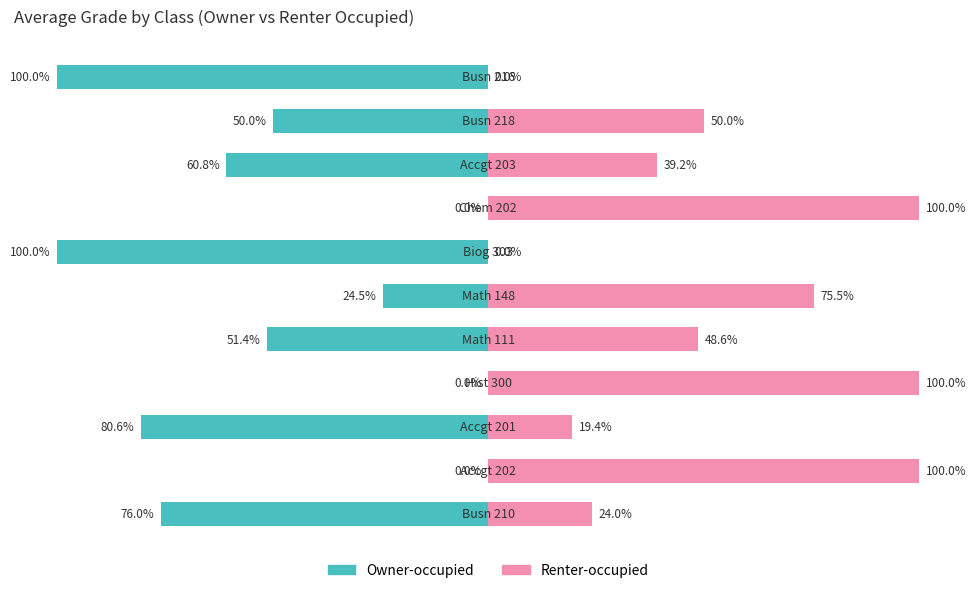

True or false: Owner-occupied has a value of -128.3 at 0.

False